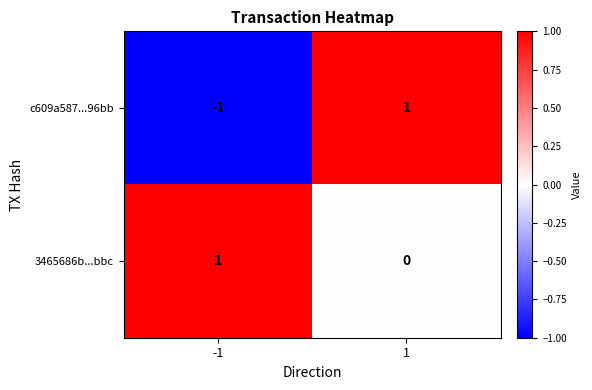

Which series has the largest total across all categories?

3465686b...bbc